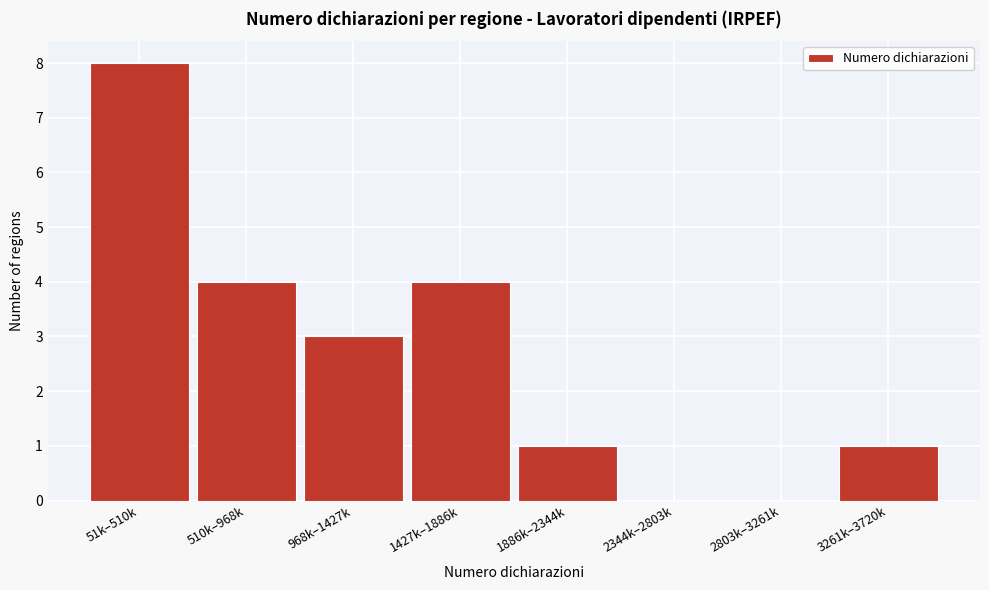

Reading right to left, transcribe all the data shown in this chart.

3261k–3720k=1	2803k–3261k=0	2344k–2803k=0	1886k–2344k=1	1427k–1886k=4	968k–1427k=3	510k–968k=4	51k–510k=8